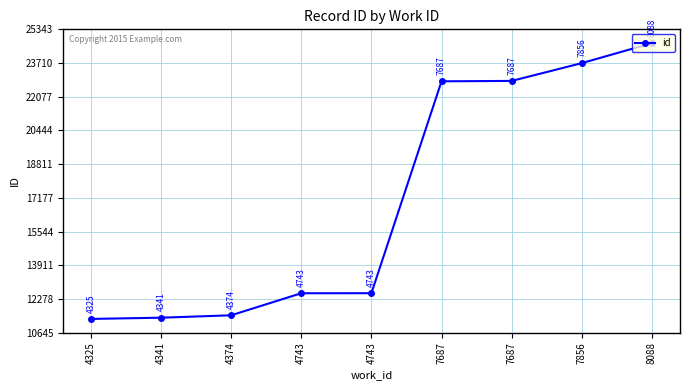

Rank the categories by value from lowest to highest.

4325, 4341, 4374, 4743, 4743, 7687, 7687, 7856, 8088